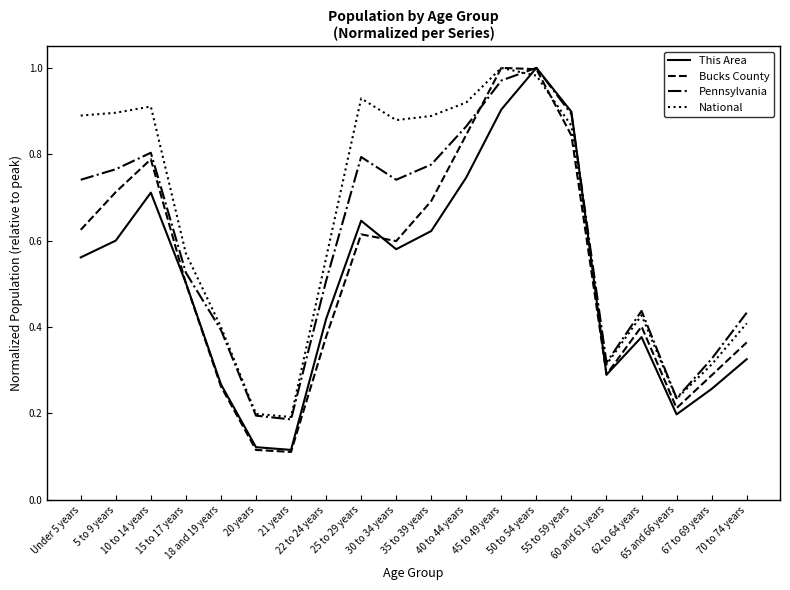

Which series has the largest range (max minus min)?

Bucks County